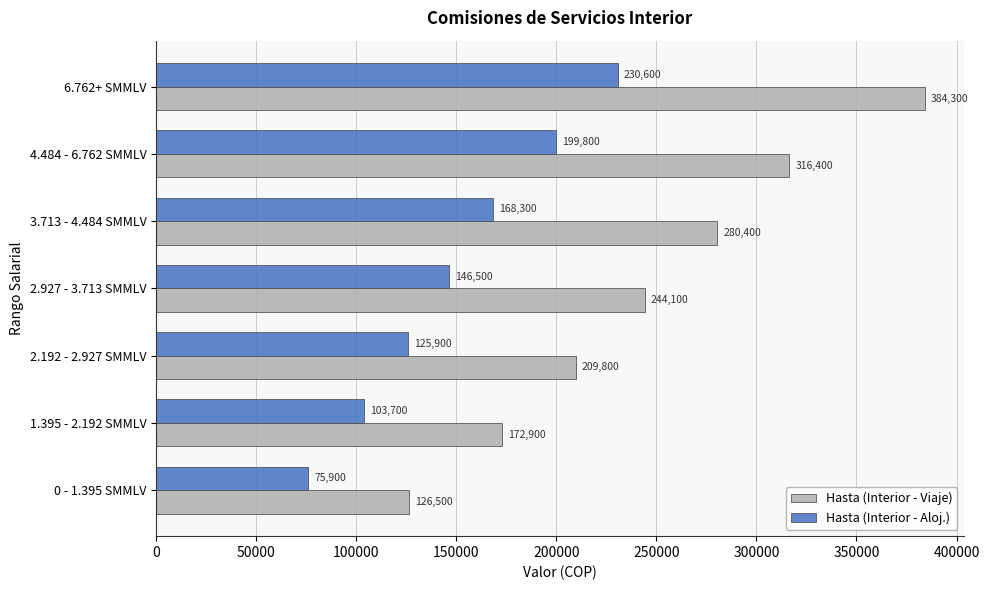

The Hasta (Interior - Viaje) series shows 551161 at 6.762+ SMMLV. True or false?

False